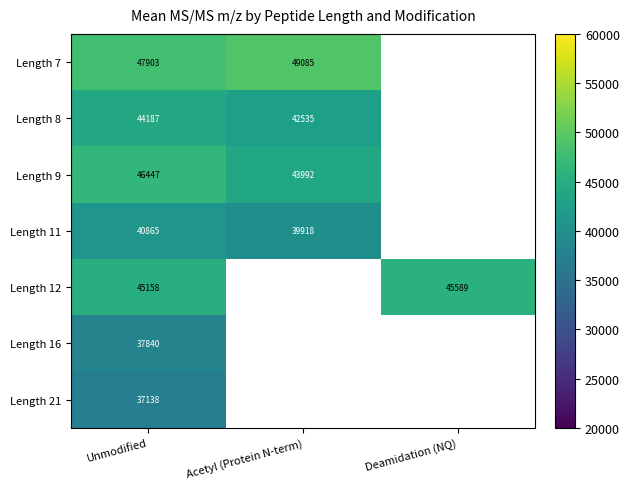

Is the value of Length 21 at Unmodified greater than the value of Length 9 at Unmodified?

No